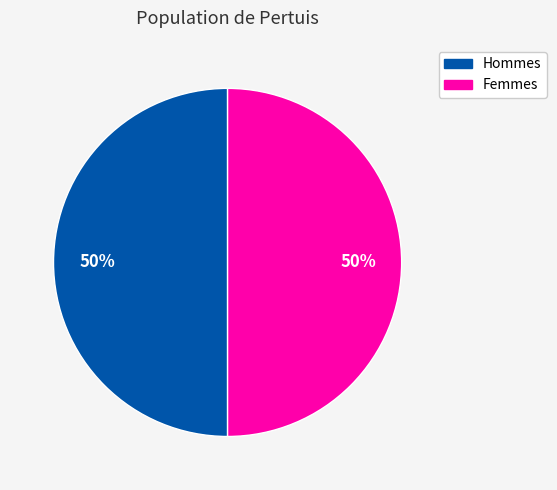

Count the number of slices in the pie.

2